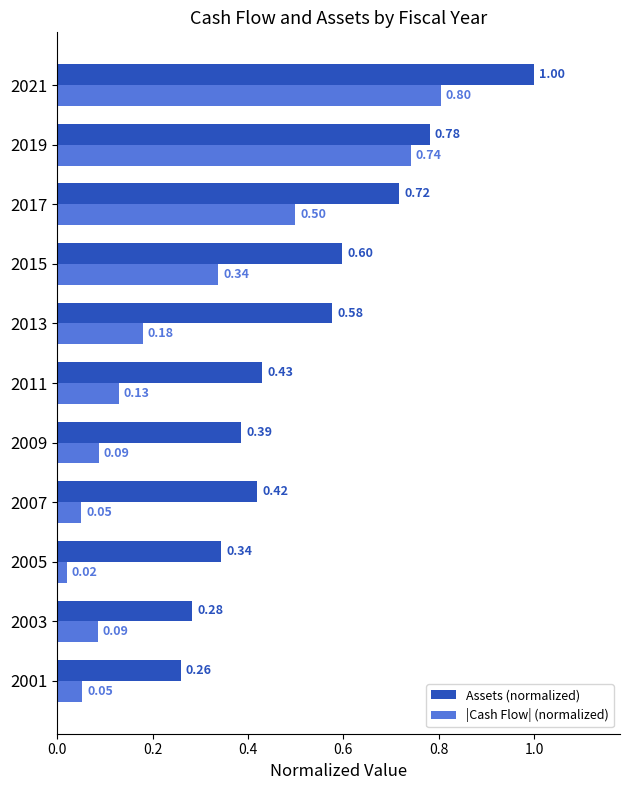

Rank the series by their average value, from lowest to highest.

|Cash Flow| (normalized), Assets (normalized)